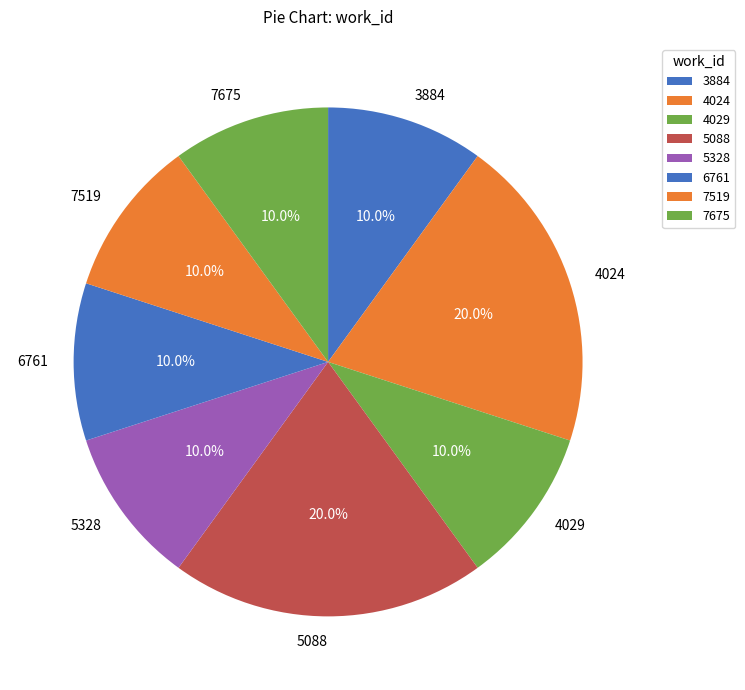

Combined, do 5088 and 7675 account for over 50%?

No